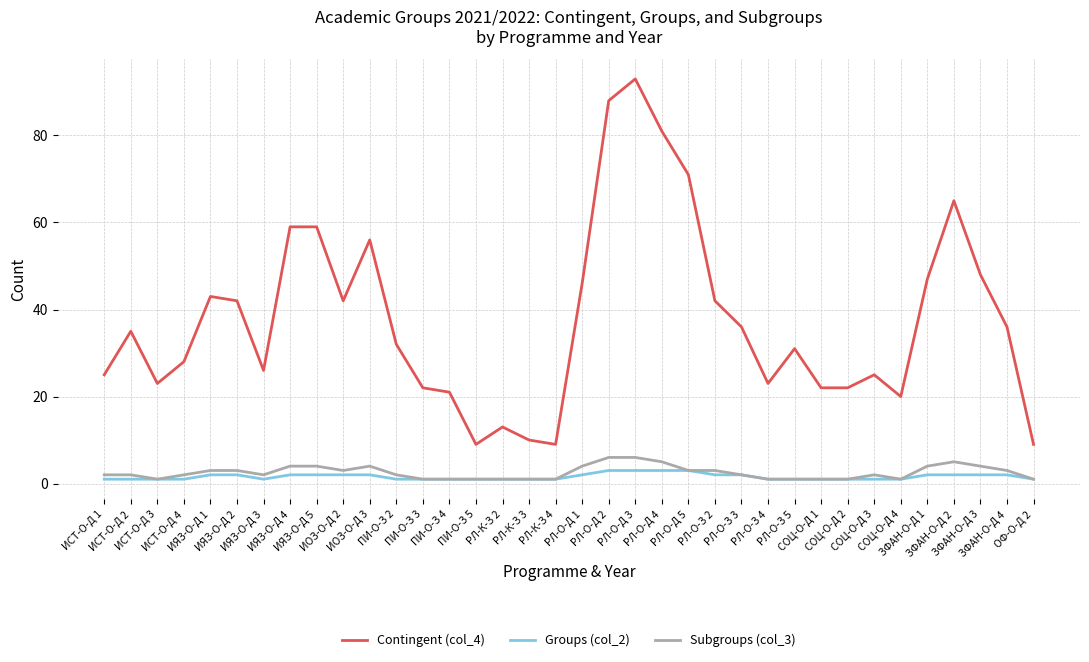

How many series are shown in this chart?

3